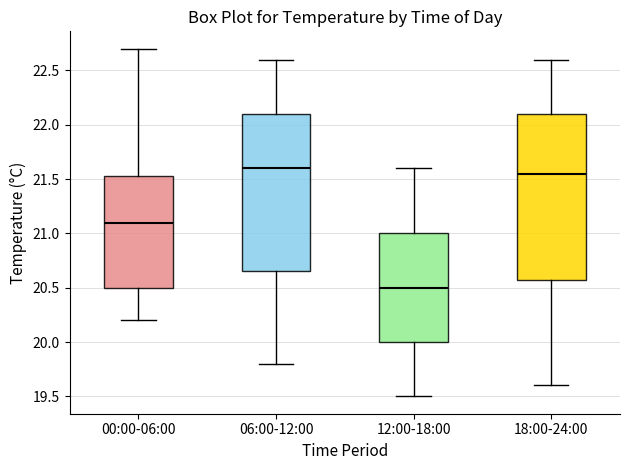

Which box's median line is the highest?

06:00-12:00